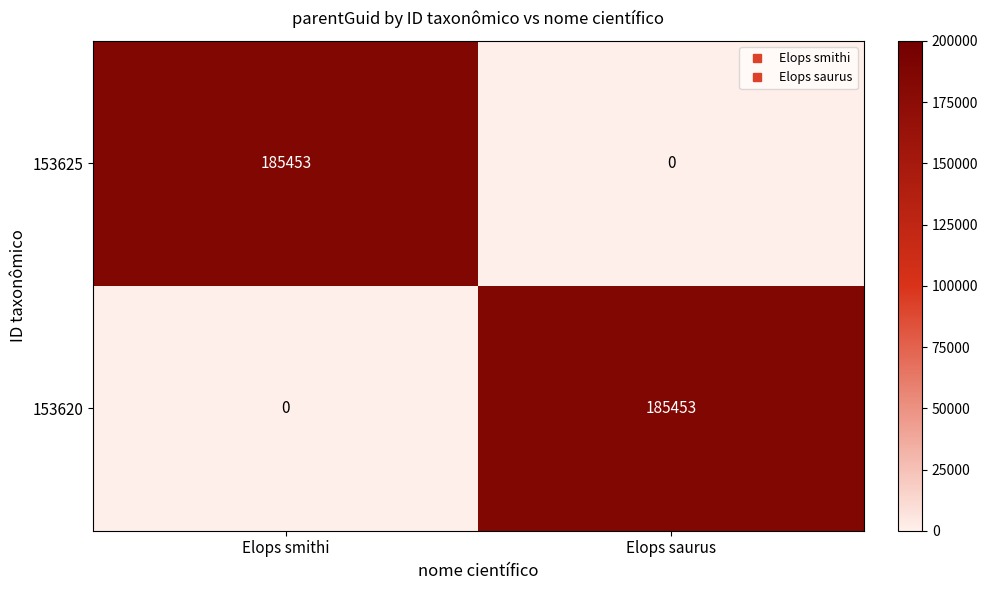

What is the highest value of the 153620 series?

185453